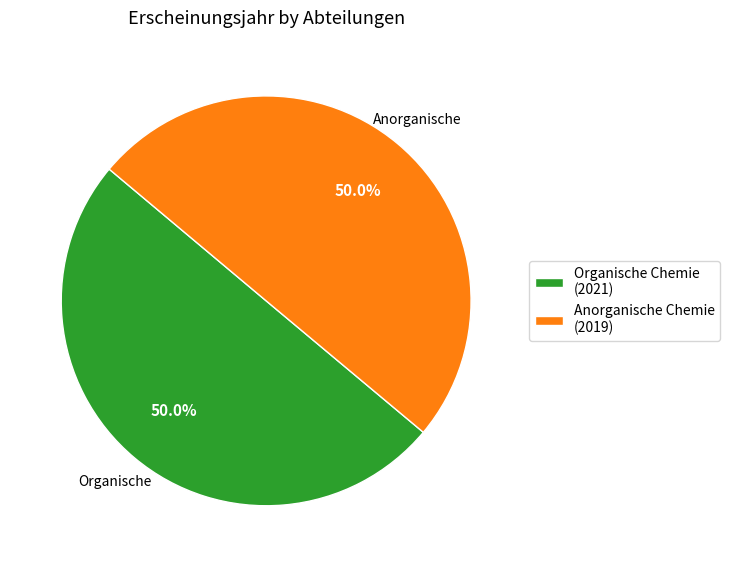

What percentage is NOT represented by Anorganische Chemie (2019)?

50.0%